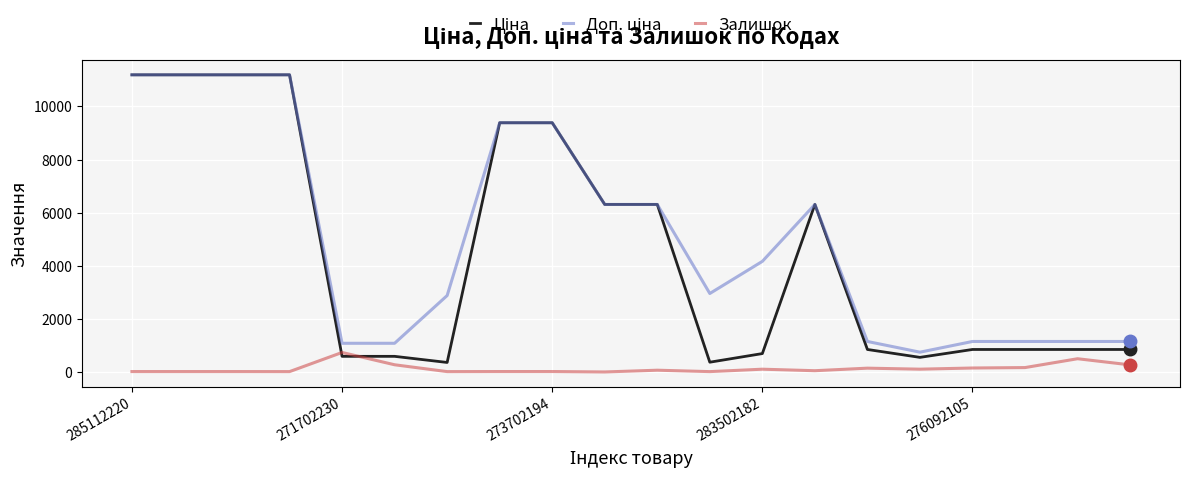

What is the highest value of the Залишок series?

736.0